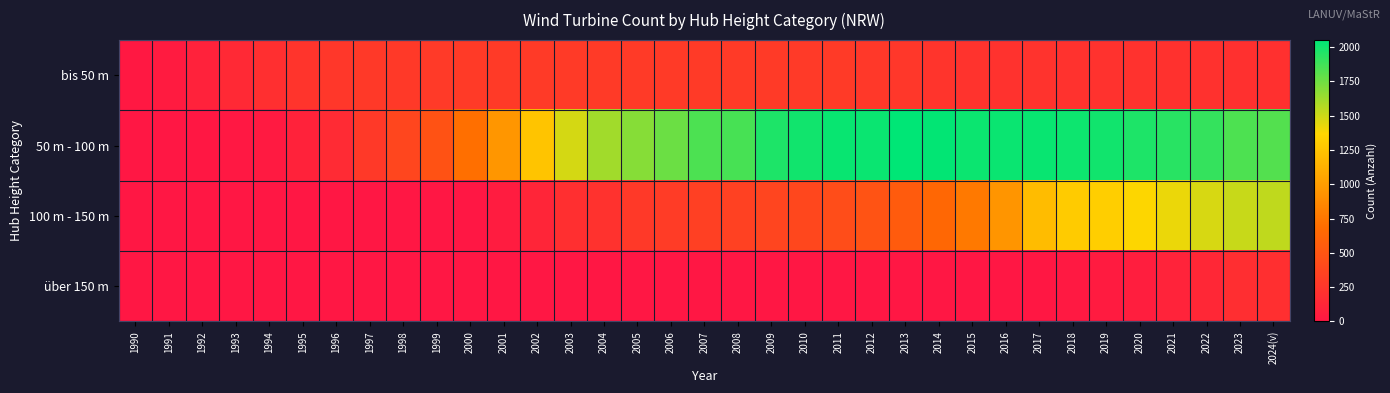

How many data points does each series have?

35